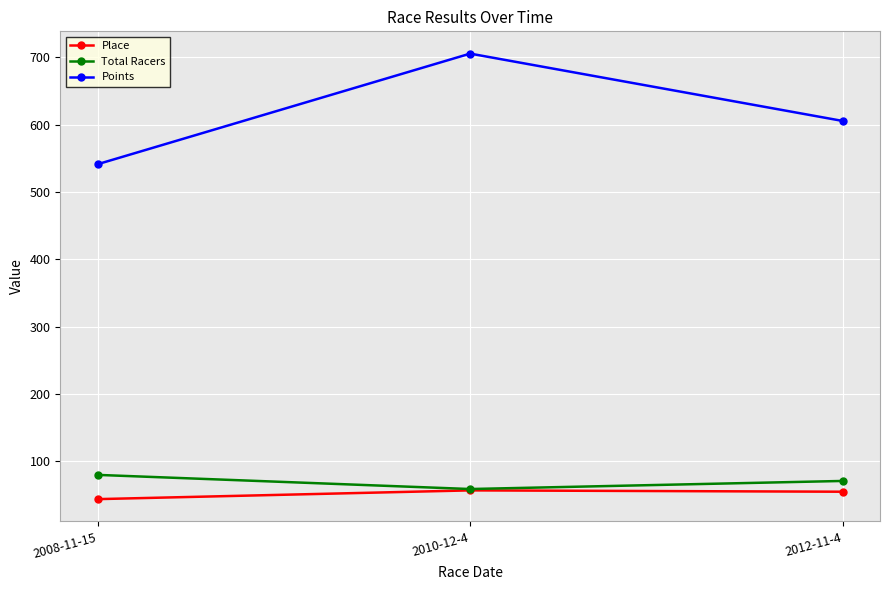

What is the value of the Total Racers point at the 2nd from the left?

59.0